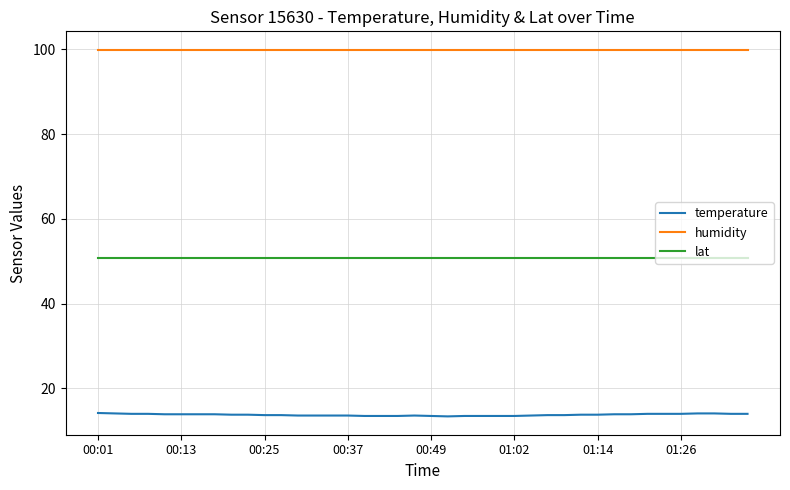

Which series has the largest total across all categories?

humidity